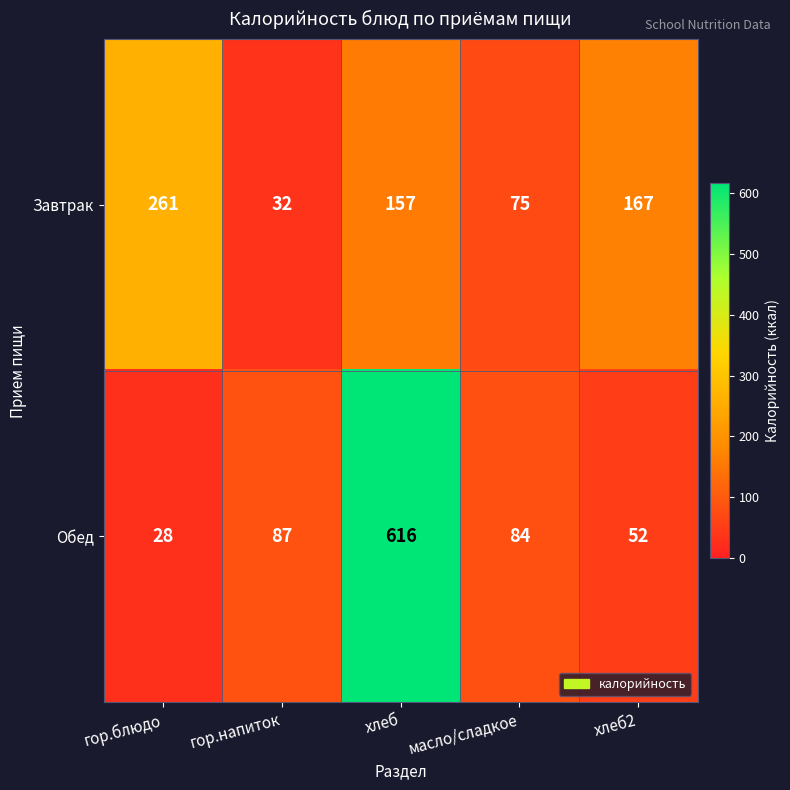

Reading left to right, transcribe all the data shown in this chart.

Завтрак: гор.блюдо=261	гор.напиток=32	хлеб=157	масло/сладкое=75	хлеб2=167
Обед: гор.блюдо=28	гор.напиток=87	хлеб=616	масло/сладкое=84	хлеб2=52